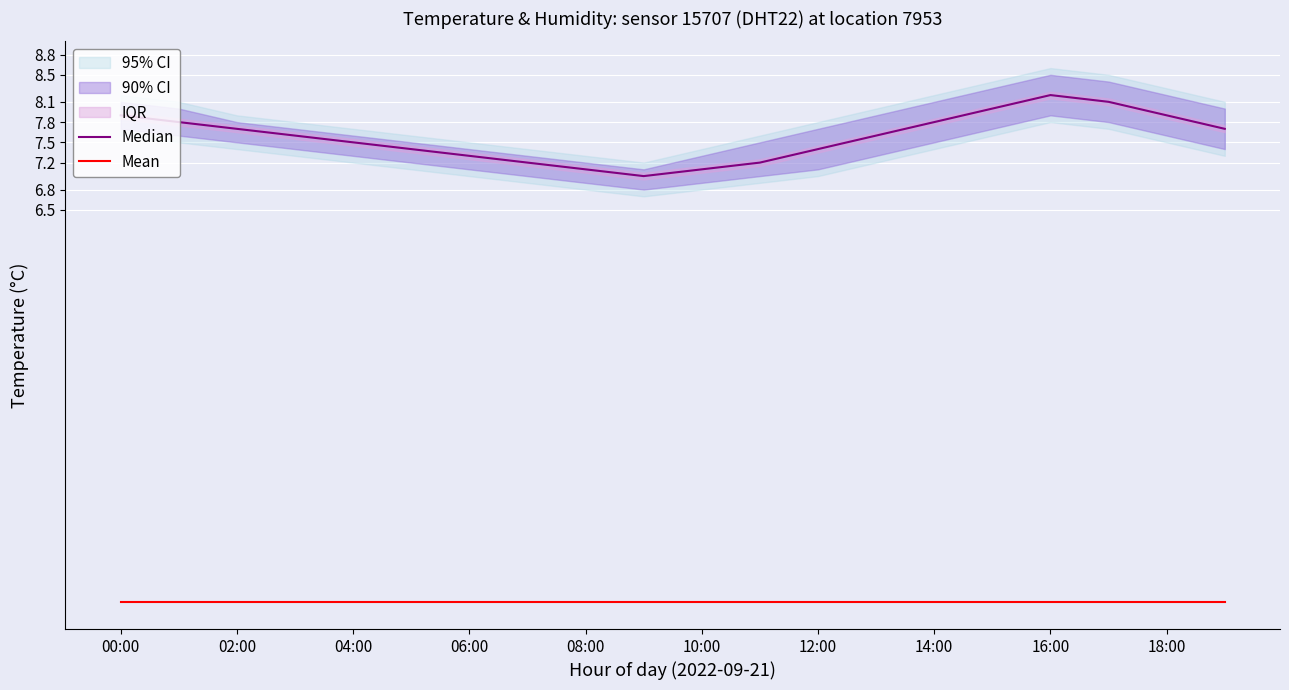

What is the label of the 14th point from the left?

13